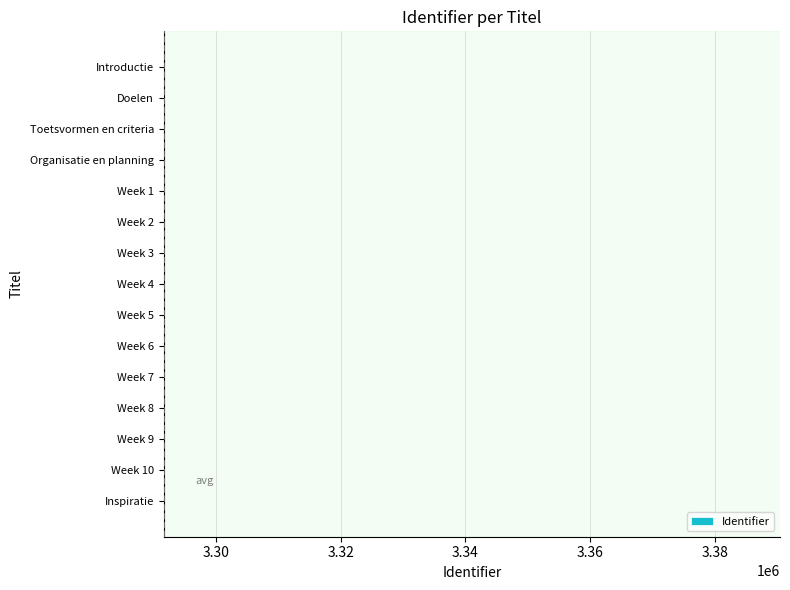

True or false: the data shows 3291654 at Toetsvormen en criteria.

True